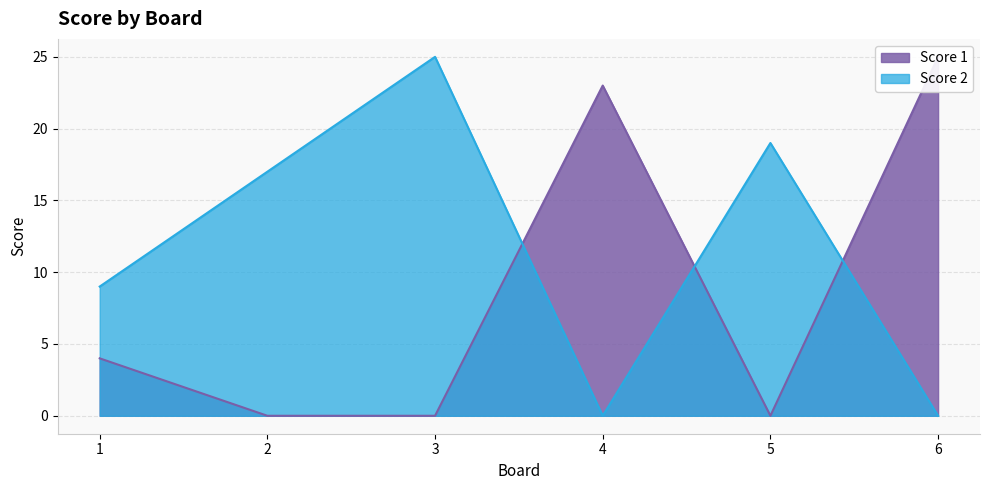

At which label is Score 2 closest to 12?

1